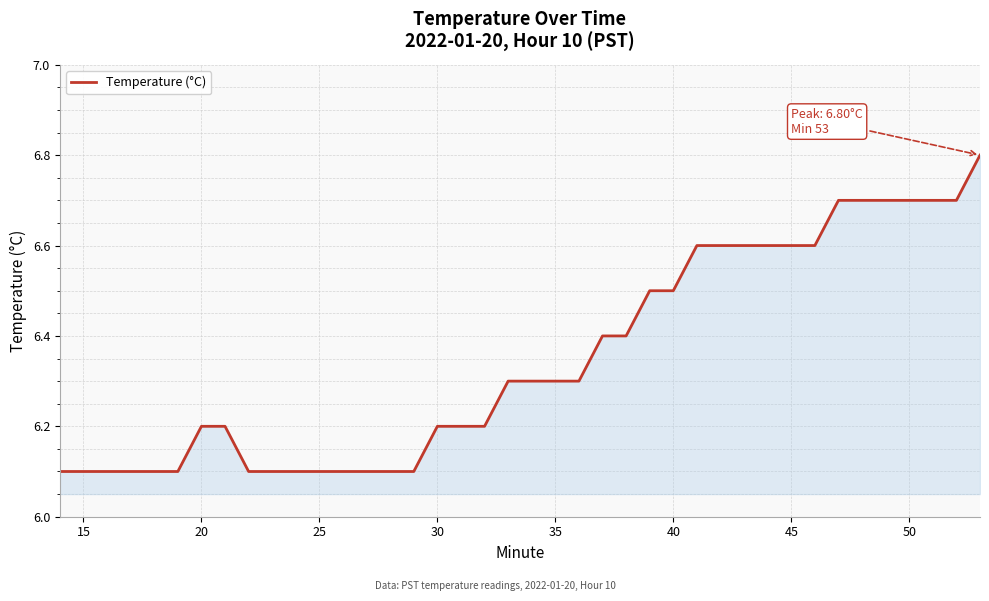

Count the number of data series in this chart.

1